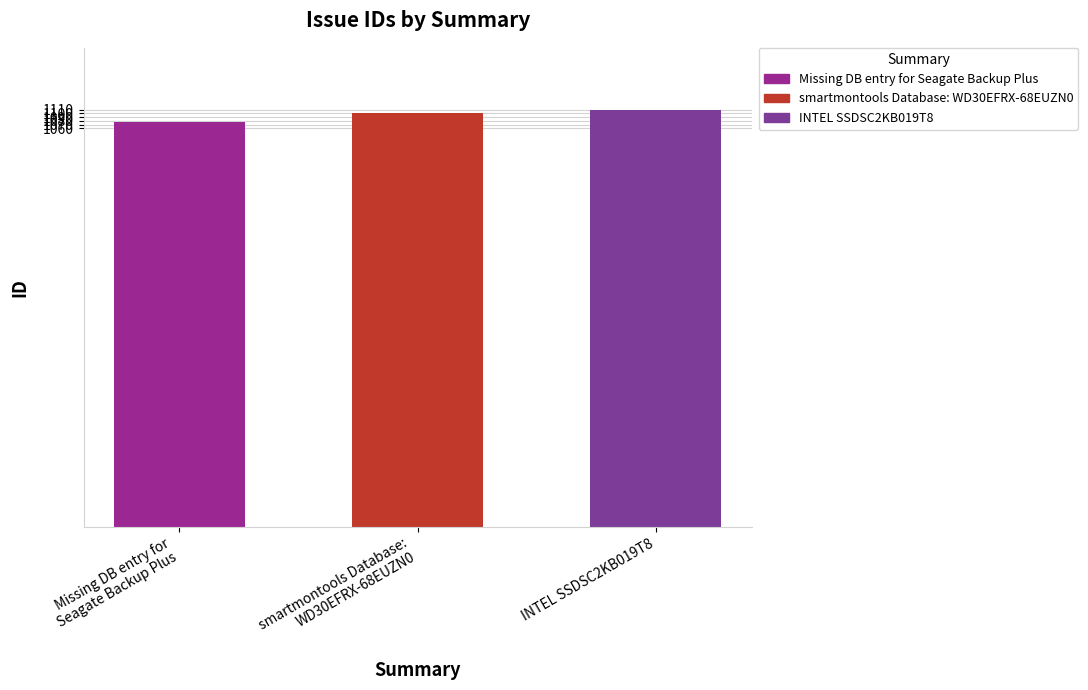

Reading left to right, what are all the values shown in this chart?

1077	1100	1108